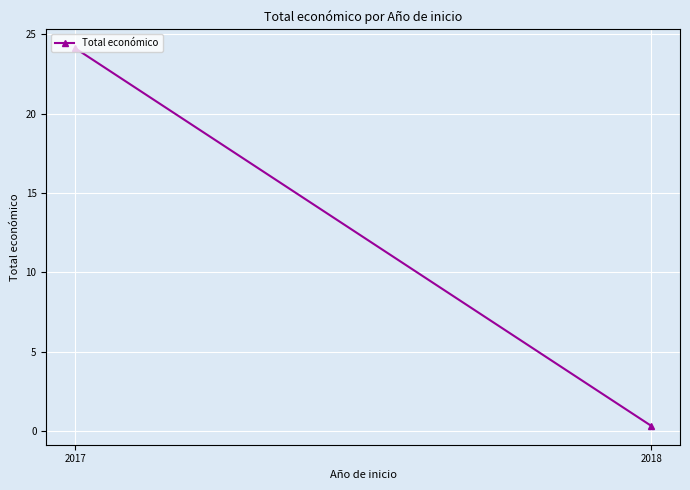

What is the sum of all values?

24460370